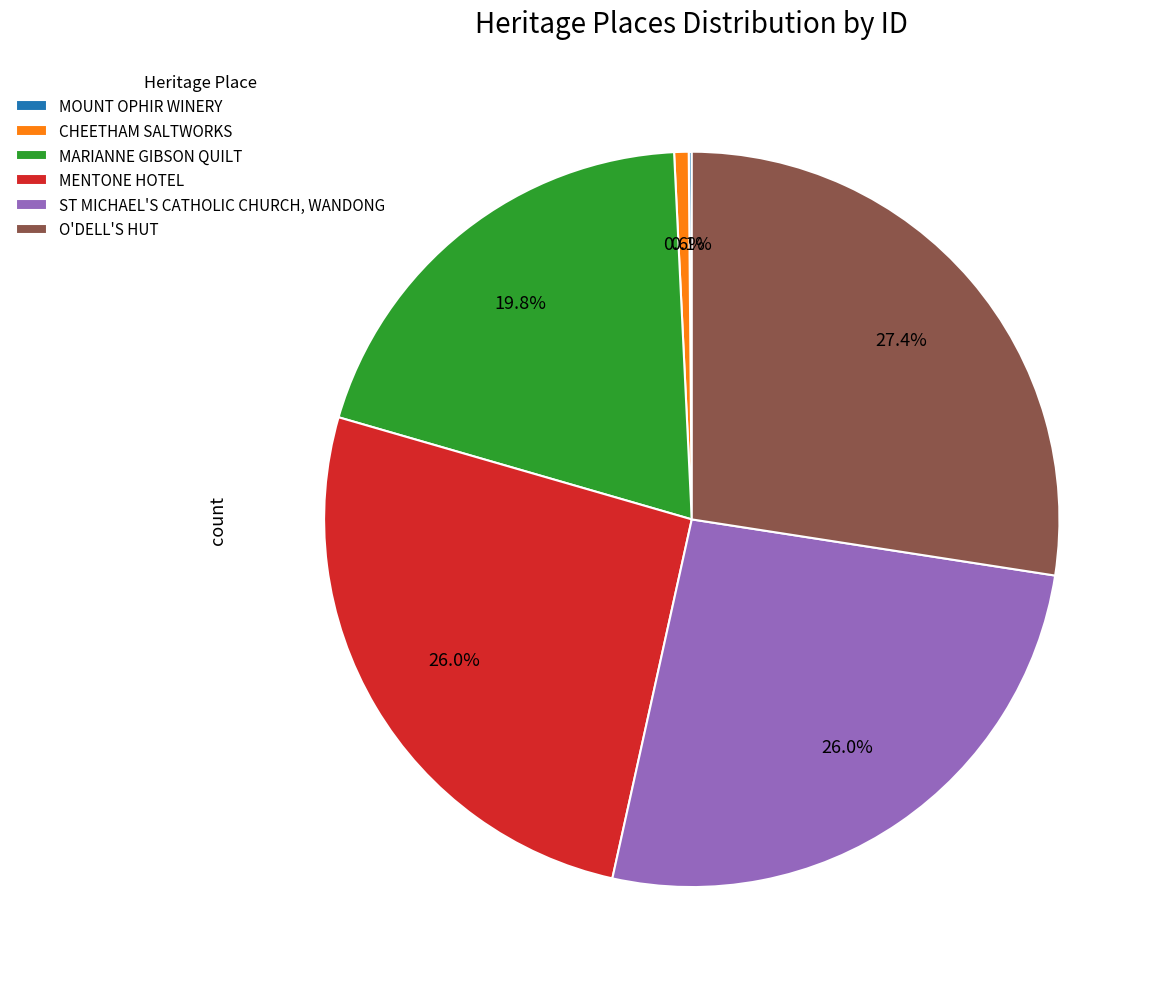

Which slice is the largest?

O'DELL'S HUT